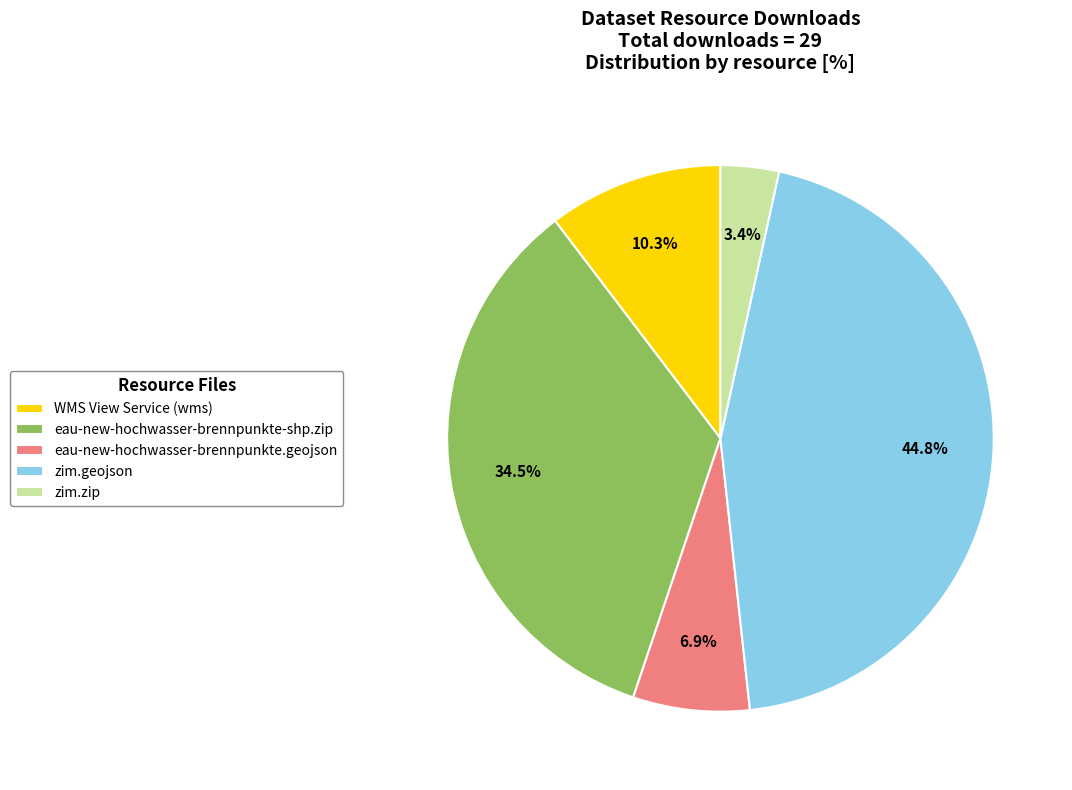

Which has a higher value, eau-new-hochwasser-brennpunkte-shp.zip or eau-new-hochwasser-brennpunkte.geojson?

eau-new-hochwasser-brennpunkte-shp.zip